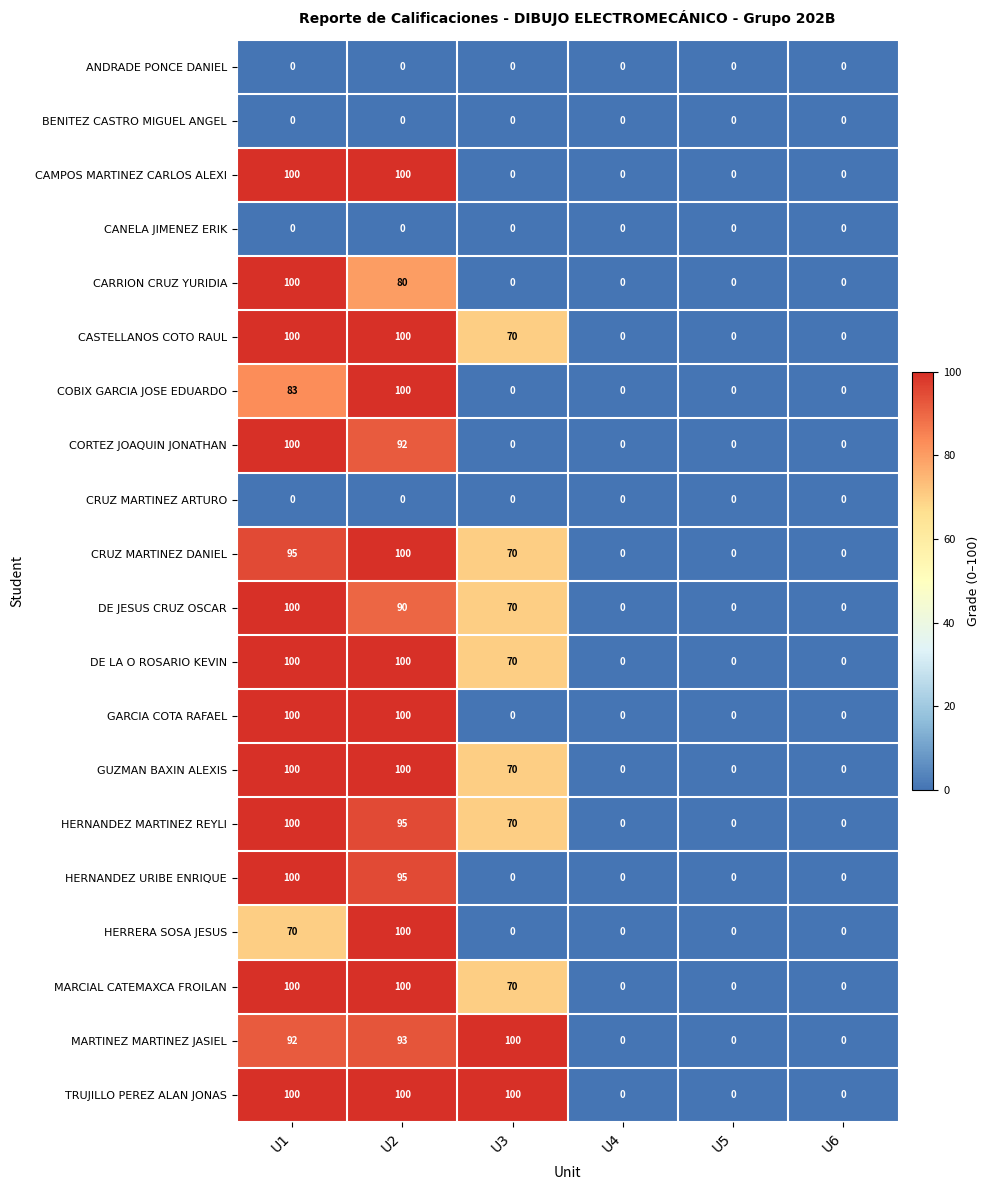

The value of HERNANDEZ URIBE ENRIQUE at U1 is 179. True or false?

False